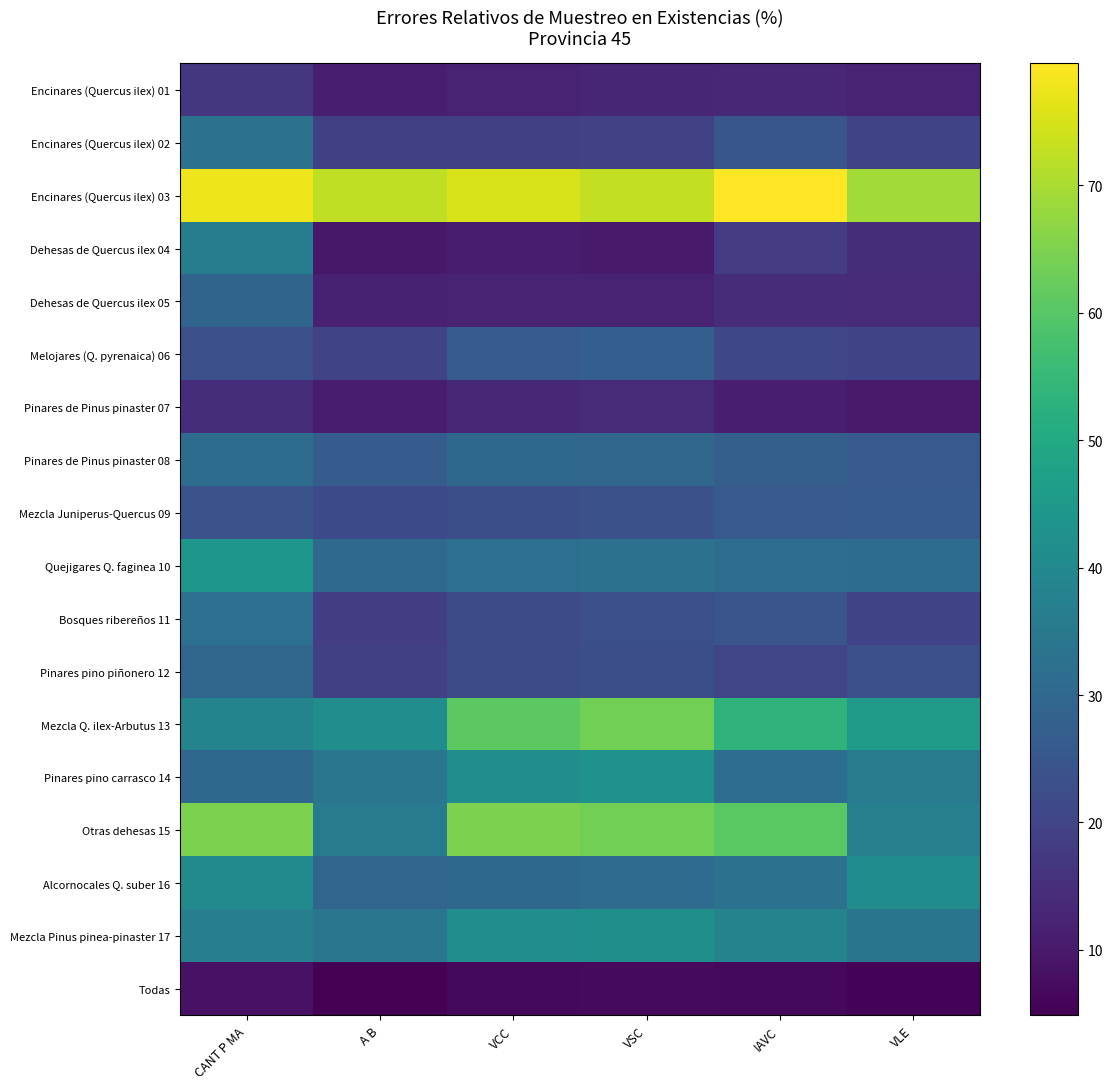

Between VSC and A B, which is larger?

VSC